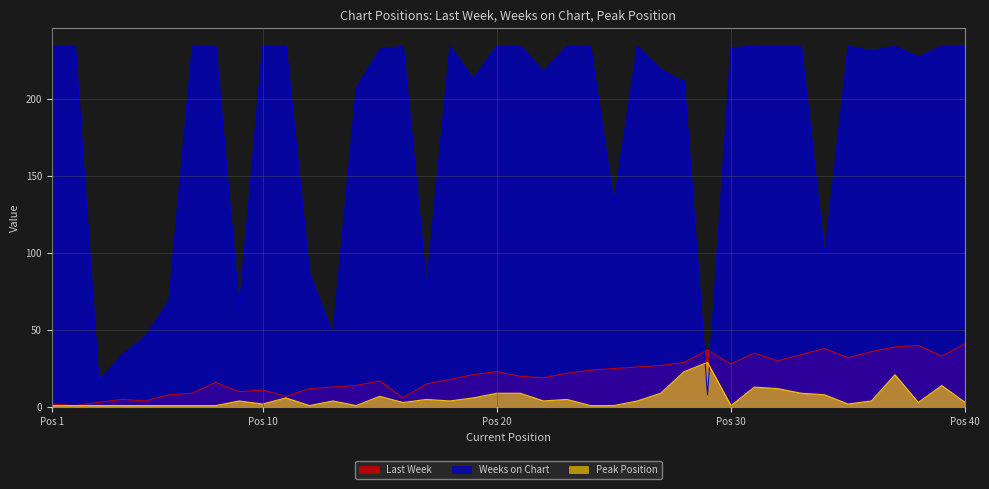

Is the value of Weeks on Chart at 32 greater than the value of Peak Position at 27?

Yes